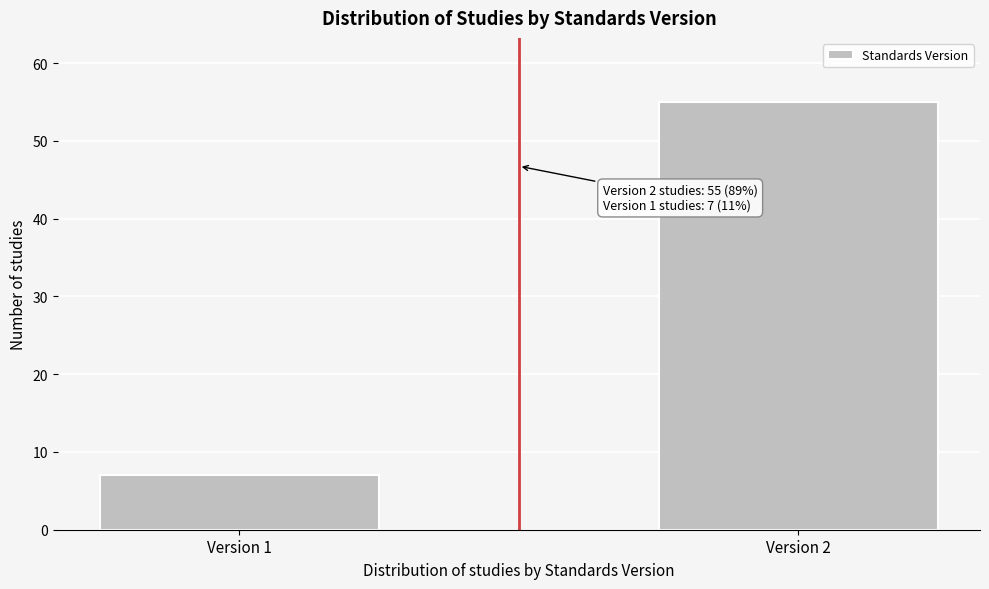

Reading left to right, what are all the values shown in this chart?

7	55